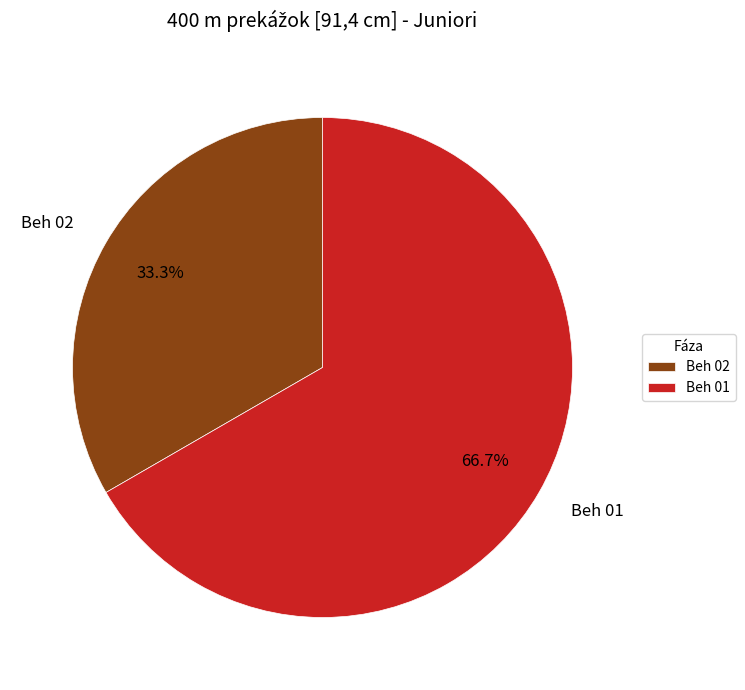

Does Beh 02 account for over 50% of the chart?

No